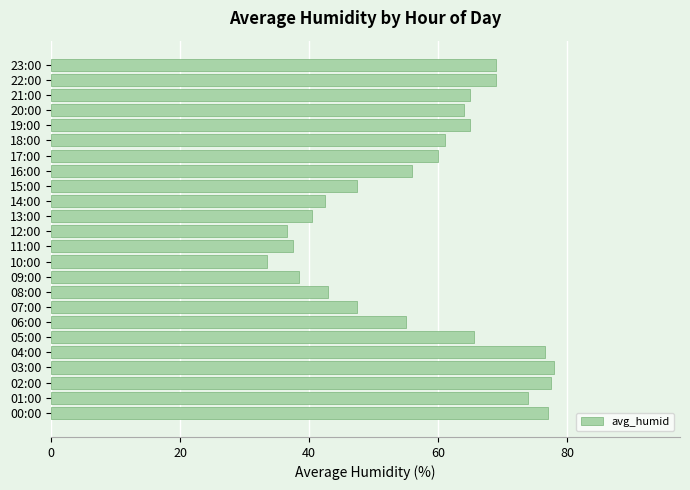

What is the difference between the maximum and minimum values?

44.5